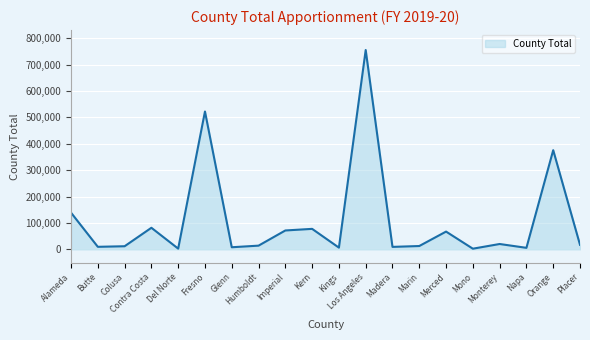

Approximately how many times larger is the value at Contra Costa compared to Imperial?

1.1